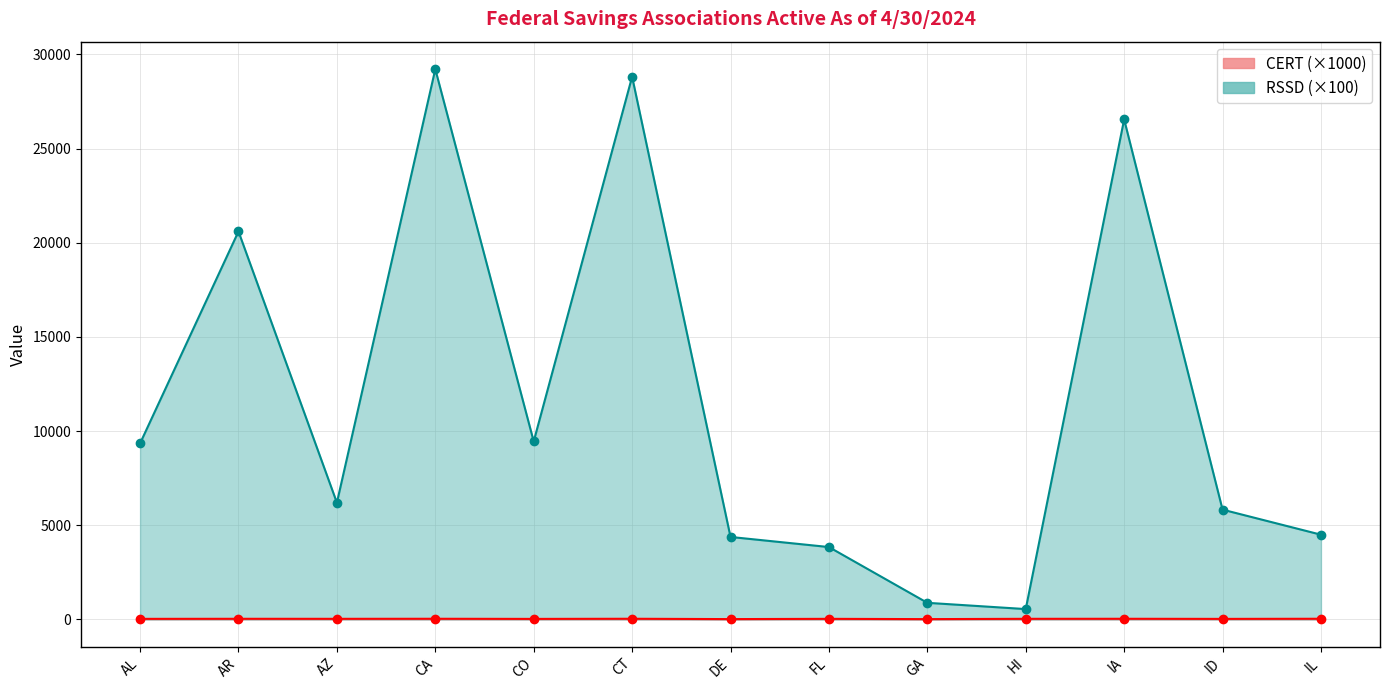

Reading left to right, what are all the values shown in this chart?

CERT: AL=30.2	AR=33.8	AZ=32.2	CA=35.2	CO=28.2	CT=35.4	DE=17.8	FL=31.3	GA=16.4	HI=32.5	IA=34.5	ID=28.8	IL=35.6
RSSD: AL=9346.7	AR=20599.9	AZ=6198.8	CA=29216.6	CO=9450.7	CT=28814.5	DE=4379.1	FL=3842.8	GA=882.3	HI=549.7	IA=26549.1	ID=5829.7	IL=4499.4